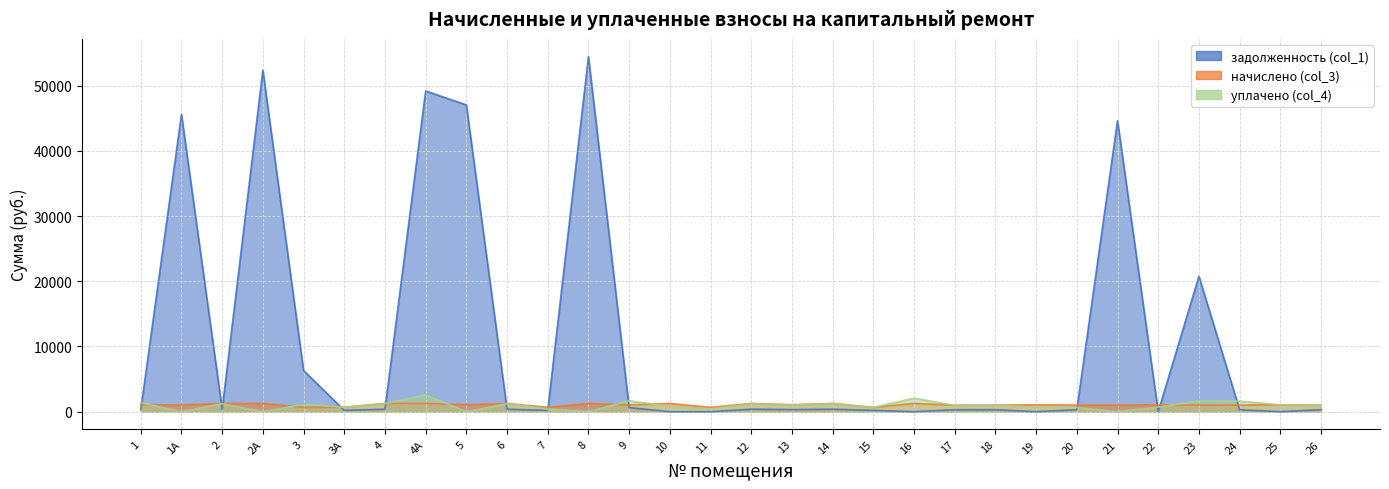

Which series has the widest spread of values?

задолженность (col_1)